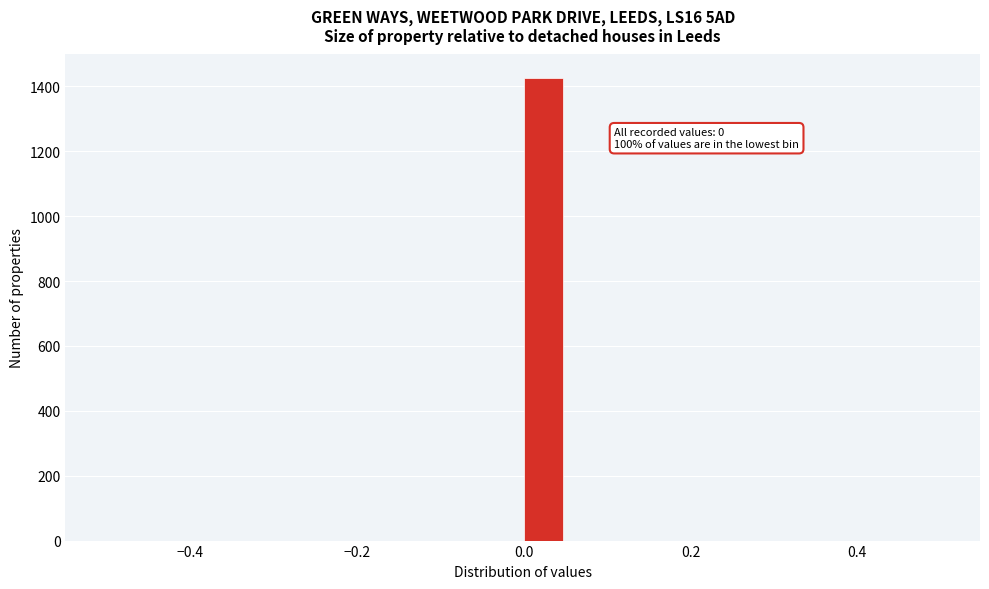

Around what value on the x-axis is the tallest bar? Give the approximate position of its centre, as read against the axis.

0.02